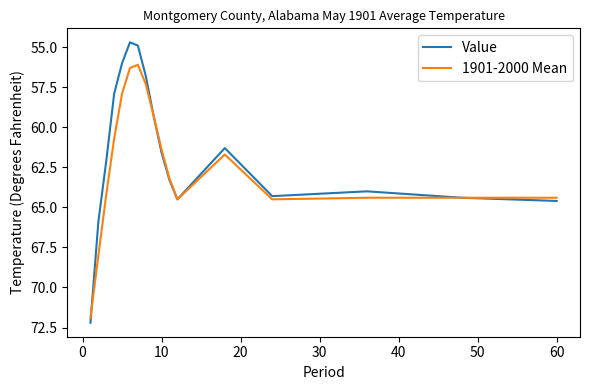

Which series has the widest spread of values?

Value